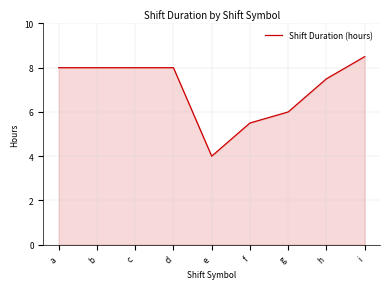

Reading left to right, extract all data points from this chart.

a=8.0	b=8.0	c=8.0	d=8.0	e=4.0	f=5.5	g=6.0	h=7.5	i=8.5